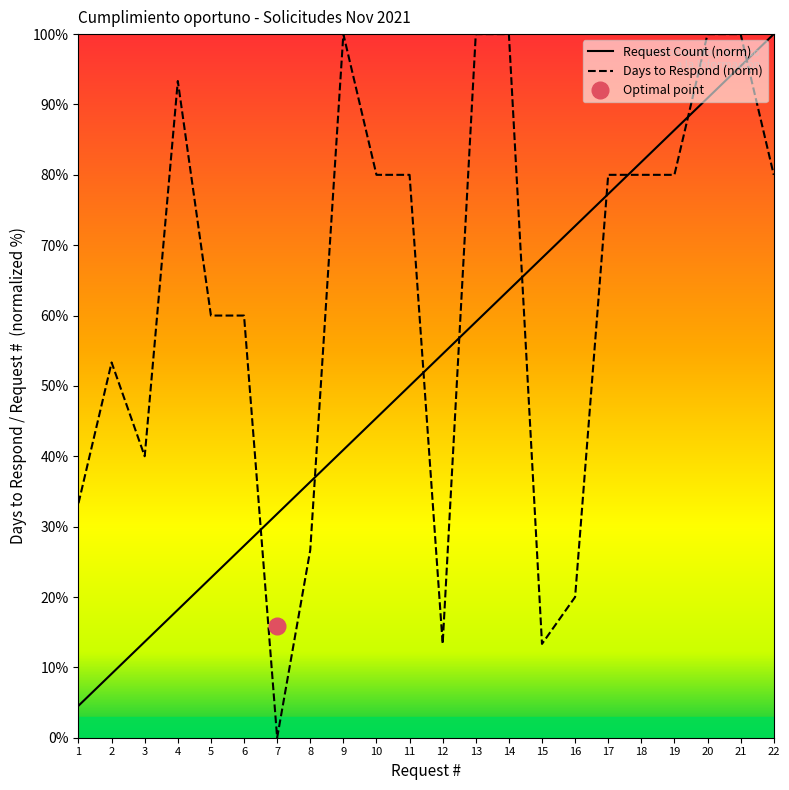

At which label does Days to Respond (norm) reach its minimum?

7